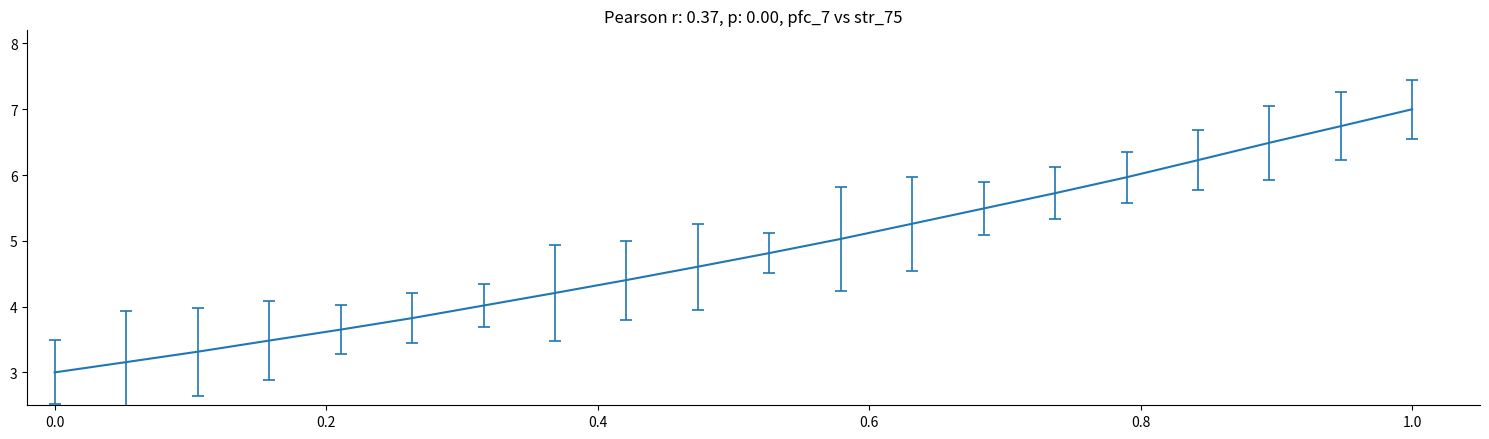

What is the difference between the maximum and minimum values?

4.0